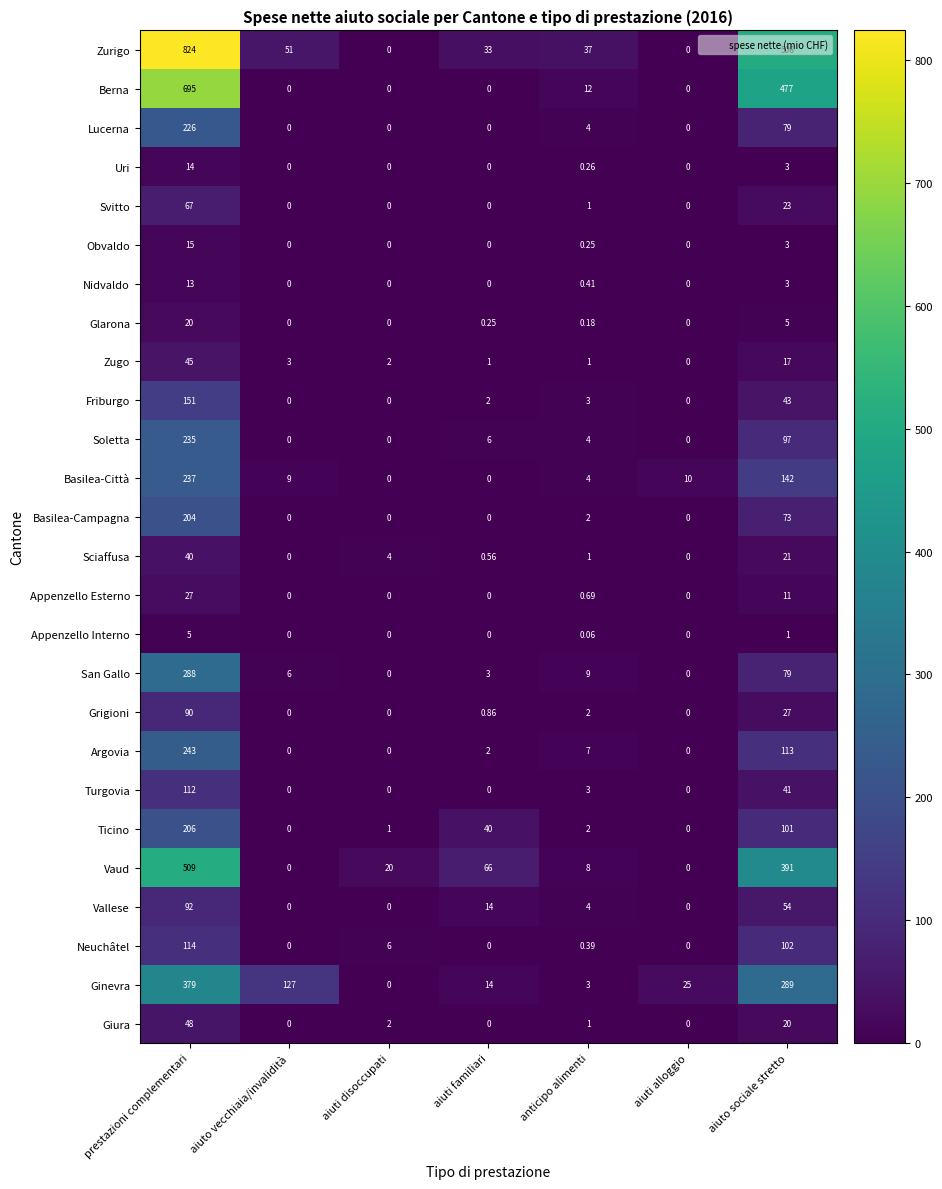

List the series in order of their peak value, lowest first.

Appenzello Interno, Nidvaldo, Uri, Obvaldo, Glarona, Appenzello Esterno, Sciaffusa, Zugo, Giura, Svitto, Grigioni, Vallese, Turgovia, Neuchâtel, Friburgo, Basilea-Campagna, Ticino, Lucerna, Soletta, Basilea-Città, Argovia, San Gallo, Ginevra, Vaud, Berna, Zurigo